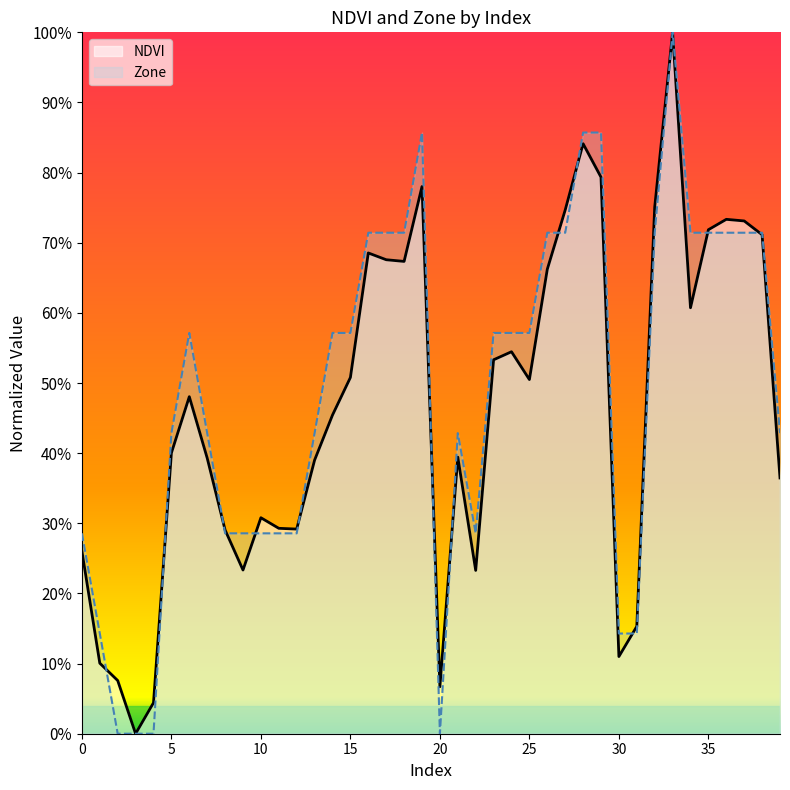

How many series are shown in this chart?

2